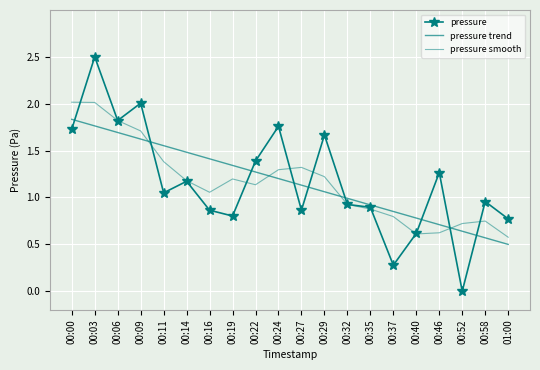

At how many categories does at least one series exceed 0?

20